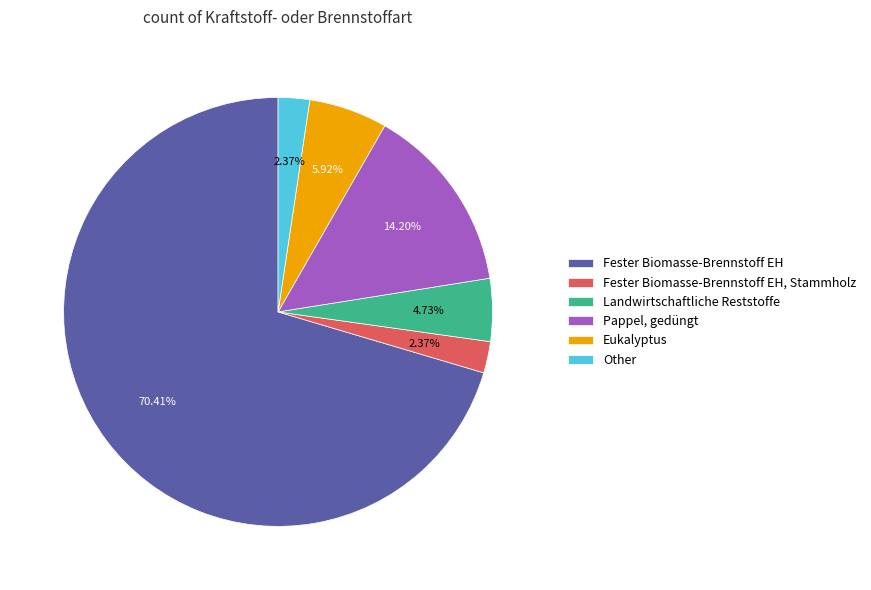

Does Eukalyptus account for over 50% of the chart?

No